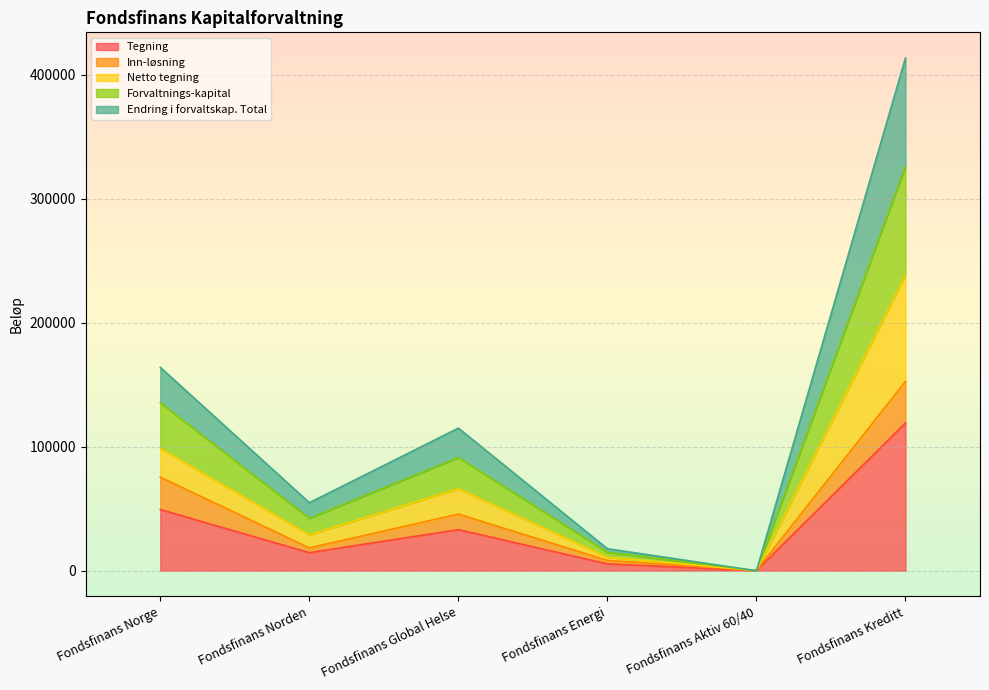

Which series changed the most between Fondsfinans Energi and Fondsfinans Aktiv 60/40?

Netto tegning